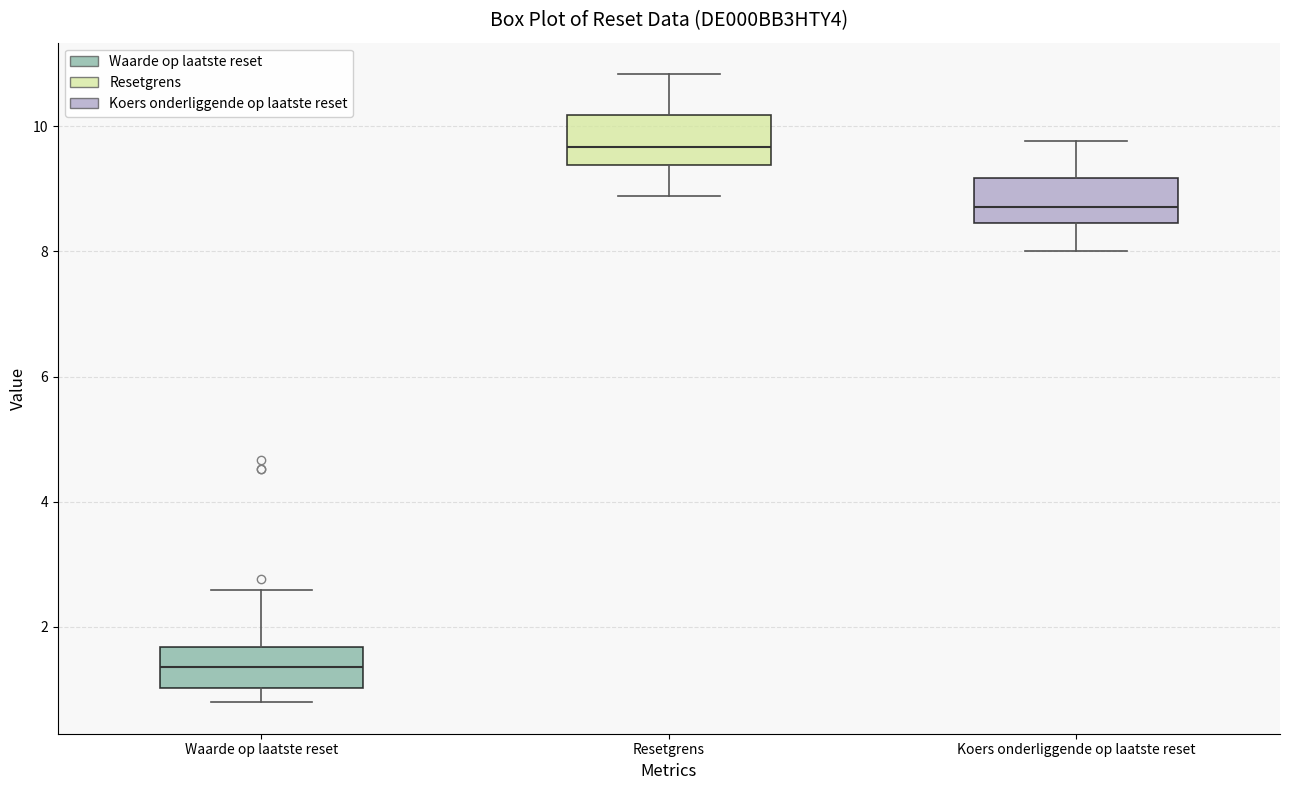

Which box's median line is the highest?

Resetgrens